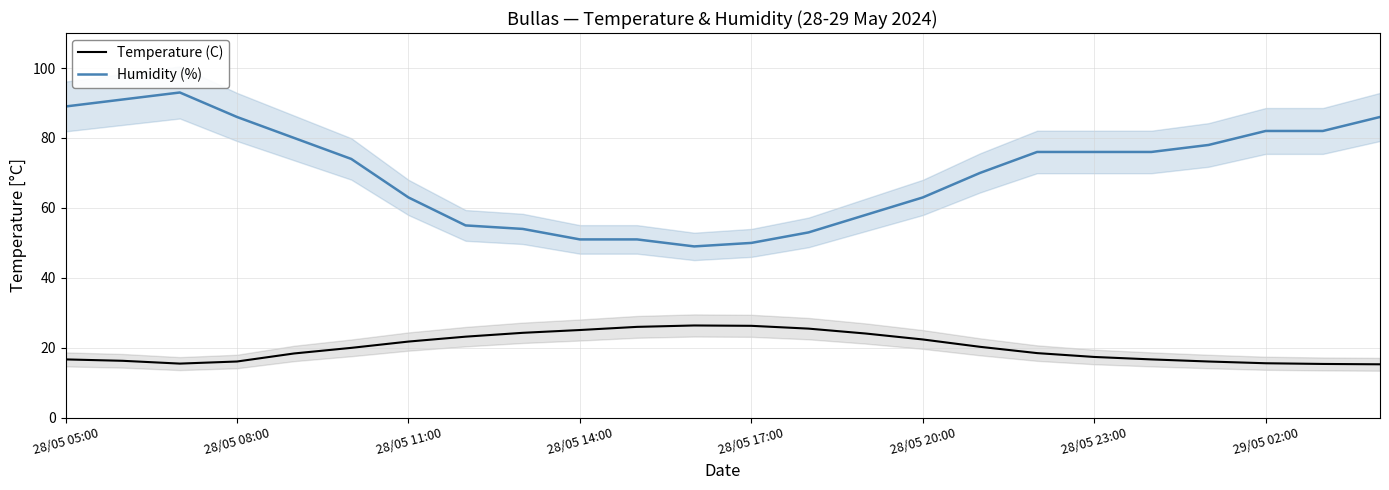

Which series has the largest range (max minus min)?

Humidity (%)